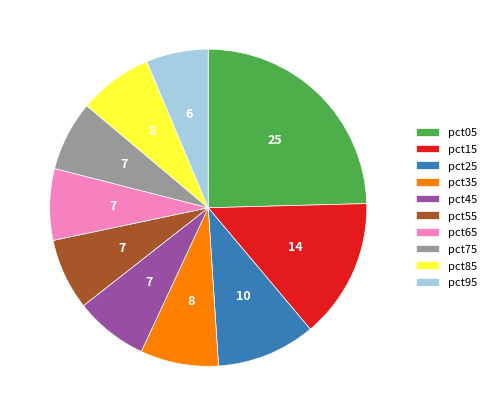

What is the smallest slice in the pie chart?

pct95